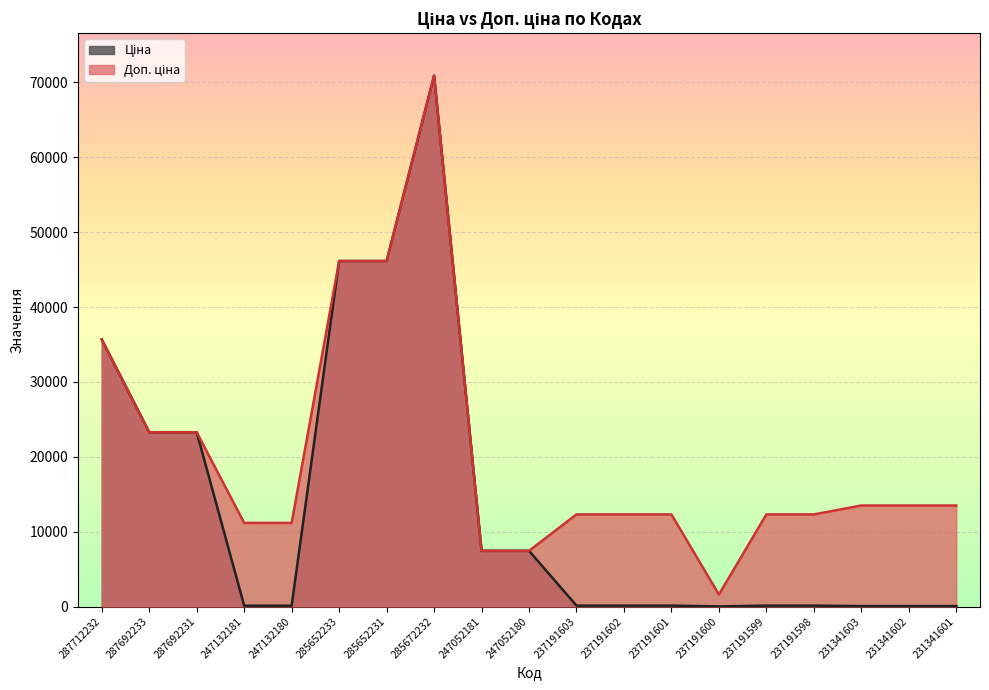

What is the maximum value shown in the chart?

70906.0